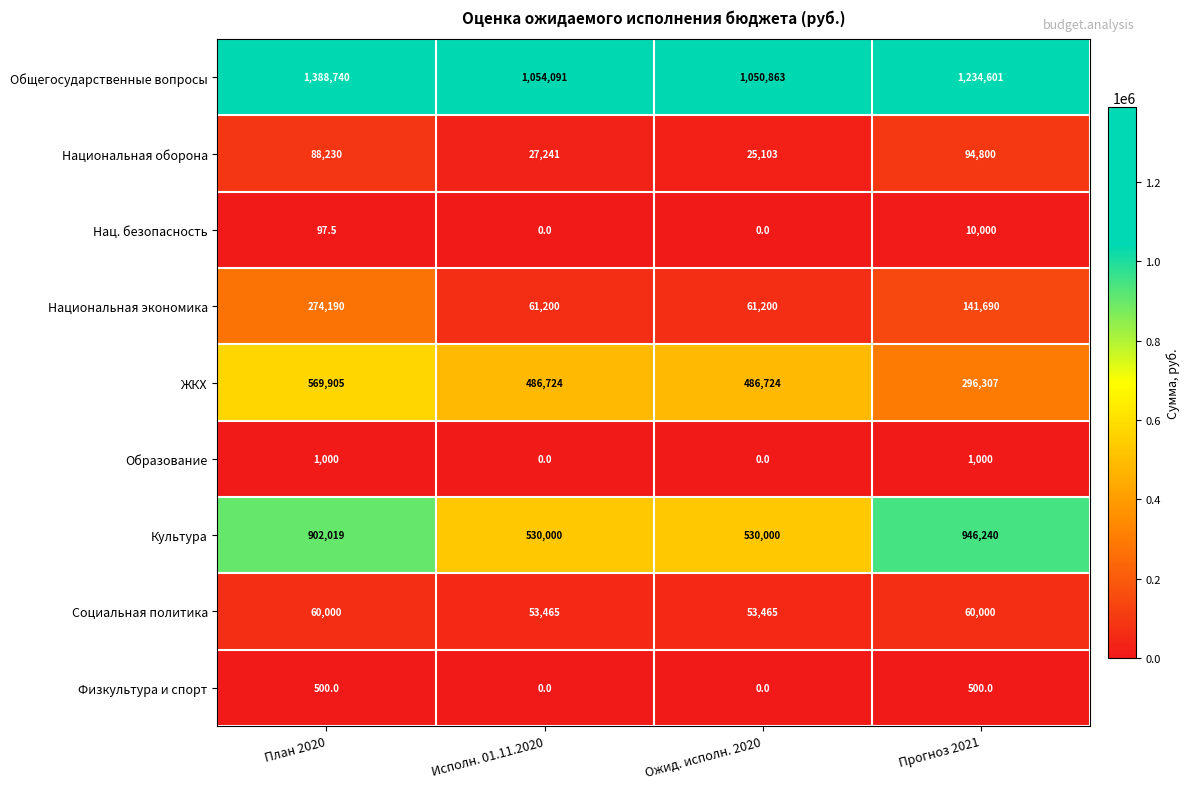

Which series changed the most between Ожид. исполн. 2020 and Прогноз 2021?

Культура